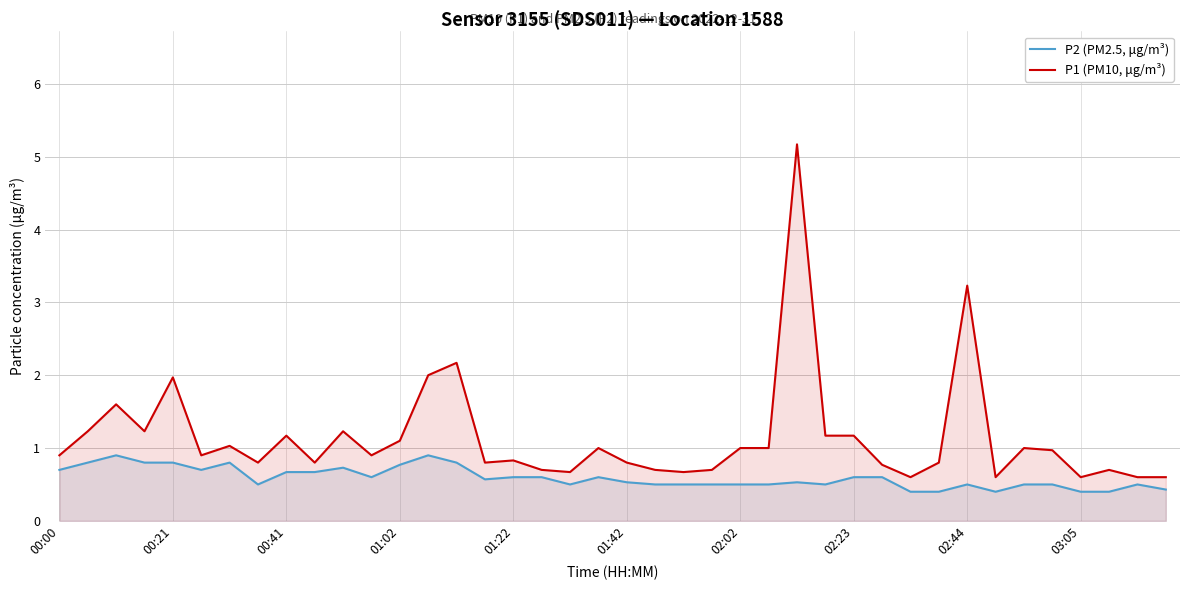

What is the total value across all series at 02:23?

1.8